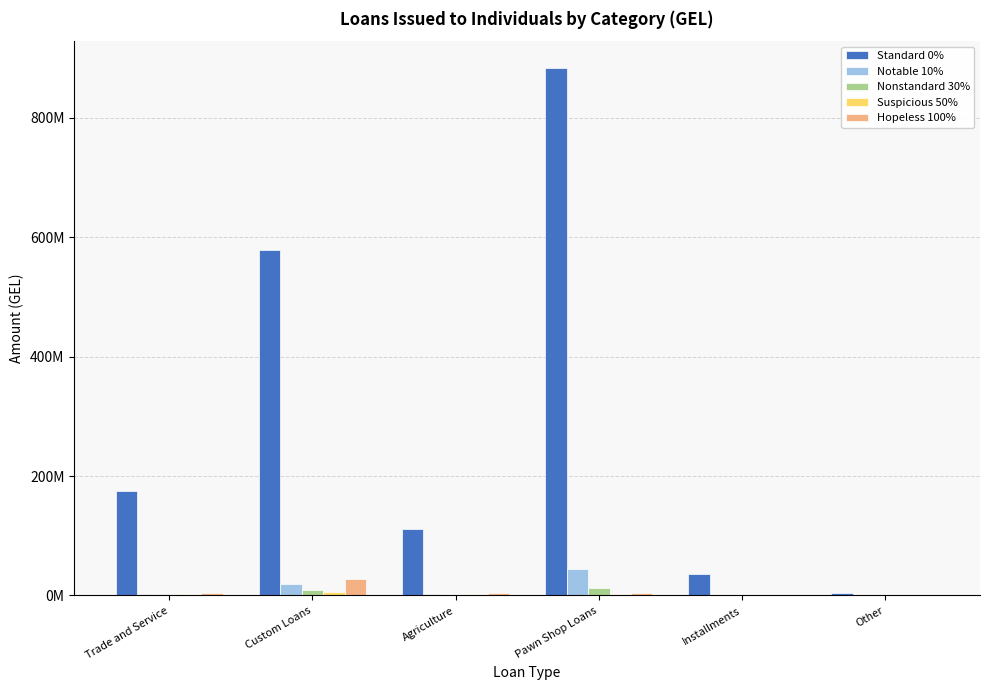

The Standard 0% series shows 577983936.6 at Custom Loans. True or false?

True